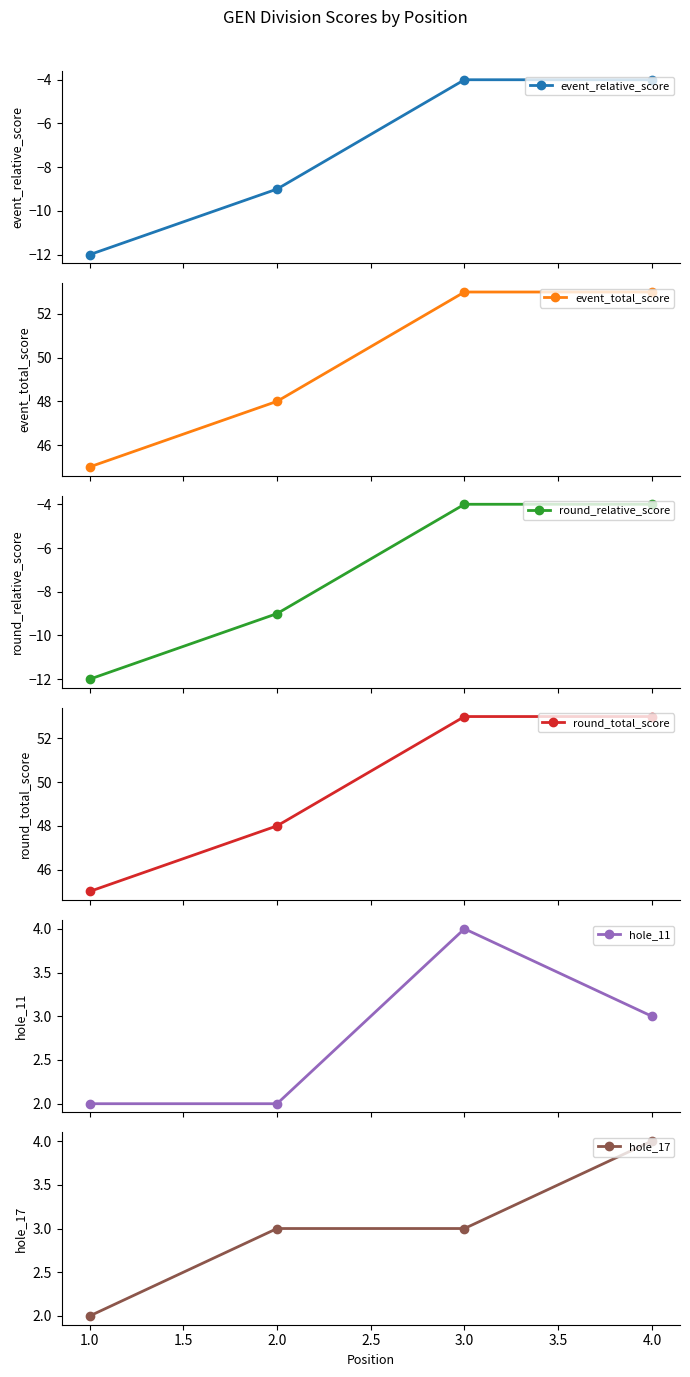

True or false: event_relative_score has more than 1 interior local peaks.

False